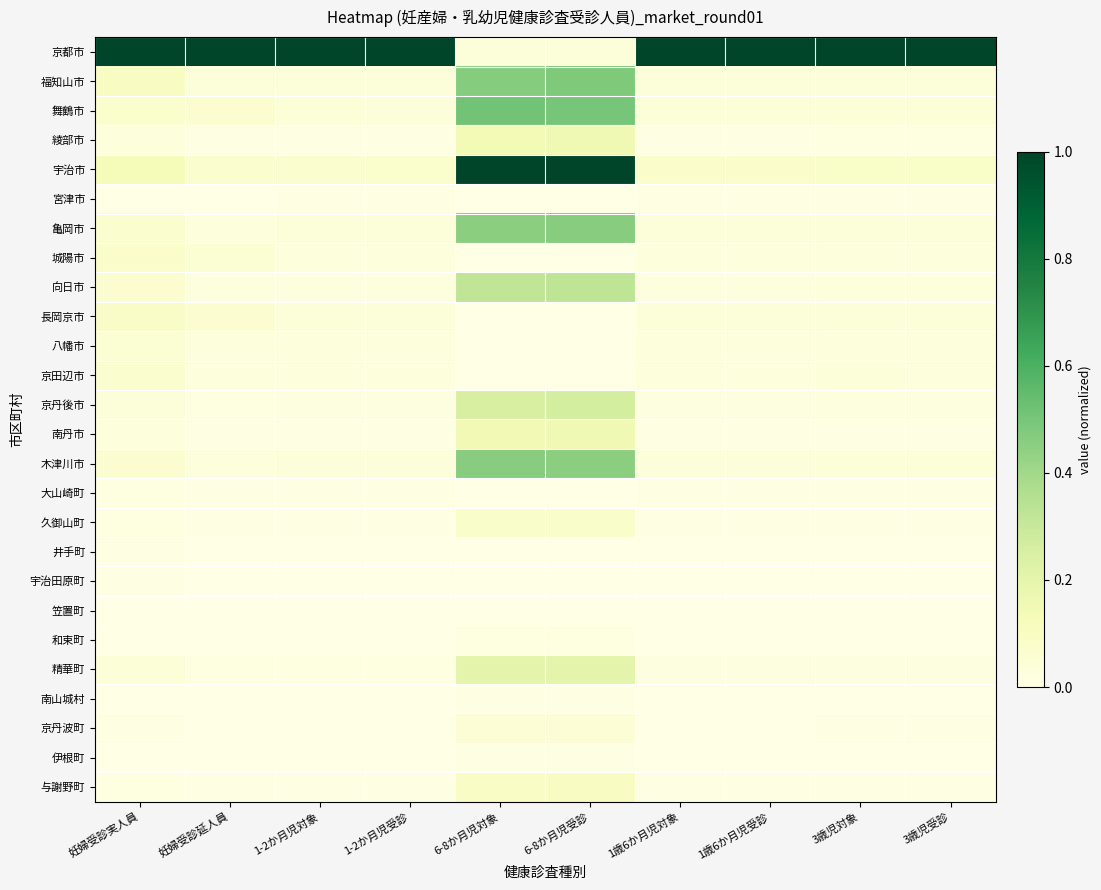

Which has a higher value, 1-2か月児受診 or 1歳6か月児対象?

1-2か月児受診